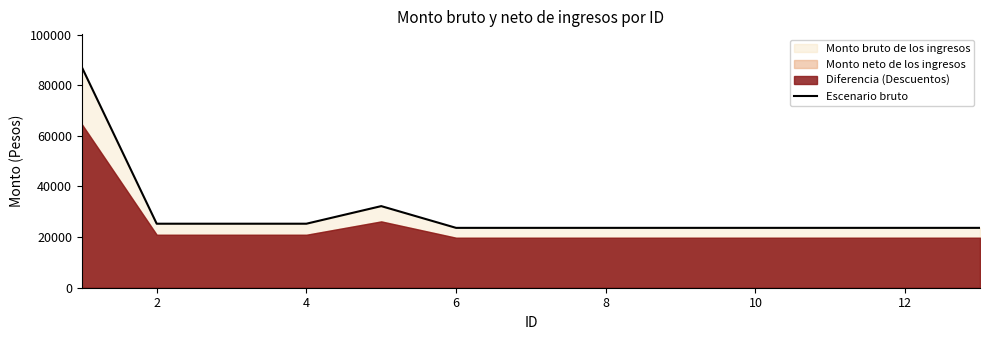

What is the difference between the maximum and minimum values?

63462.8